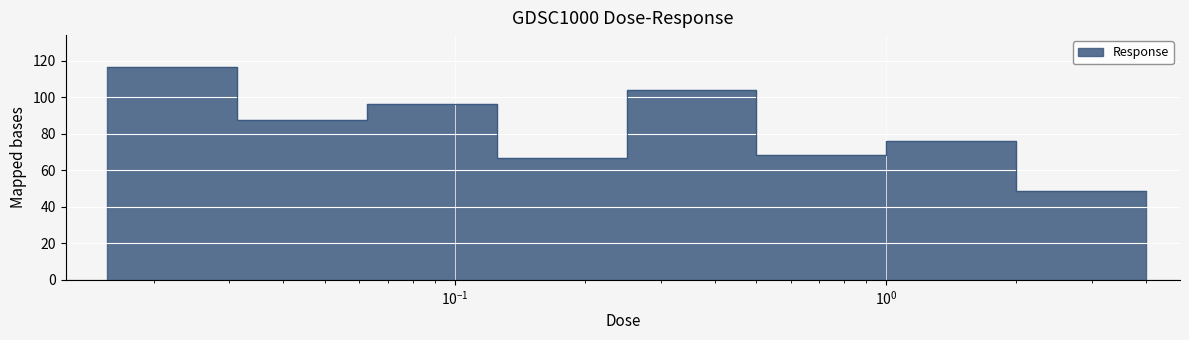

What position from the left is 0.015625?

1